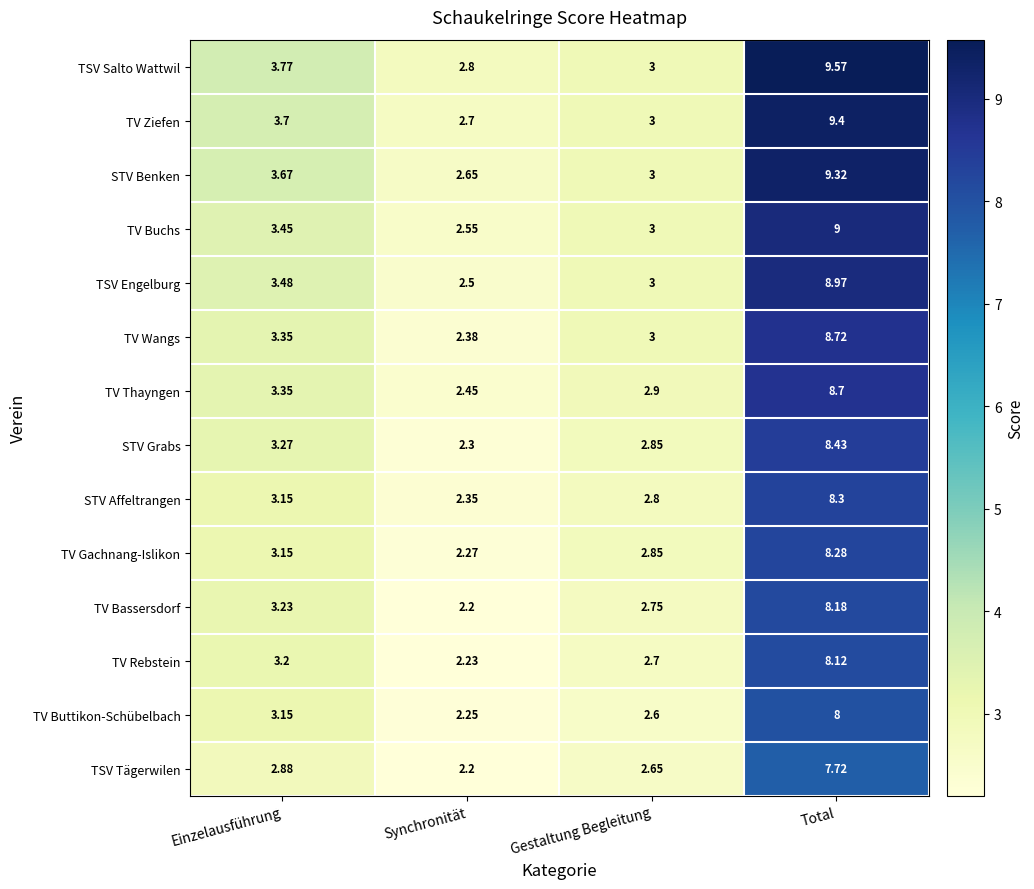

Which series has the largest range (max minus min)?

TSV Salto Wattwil